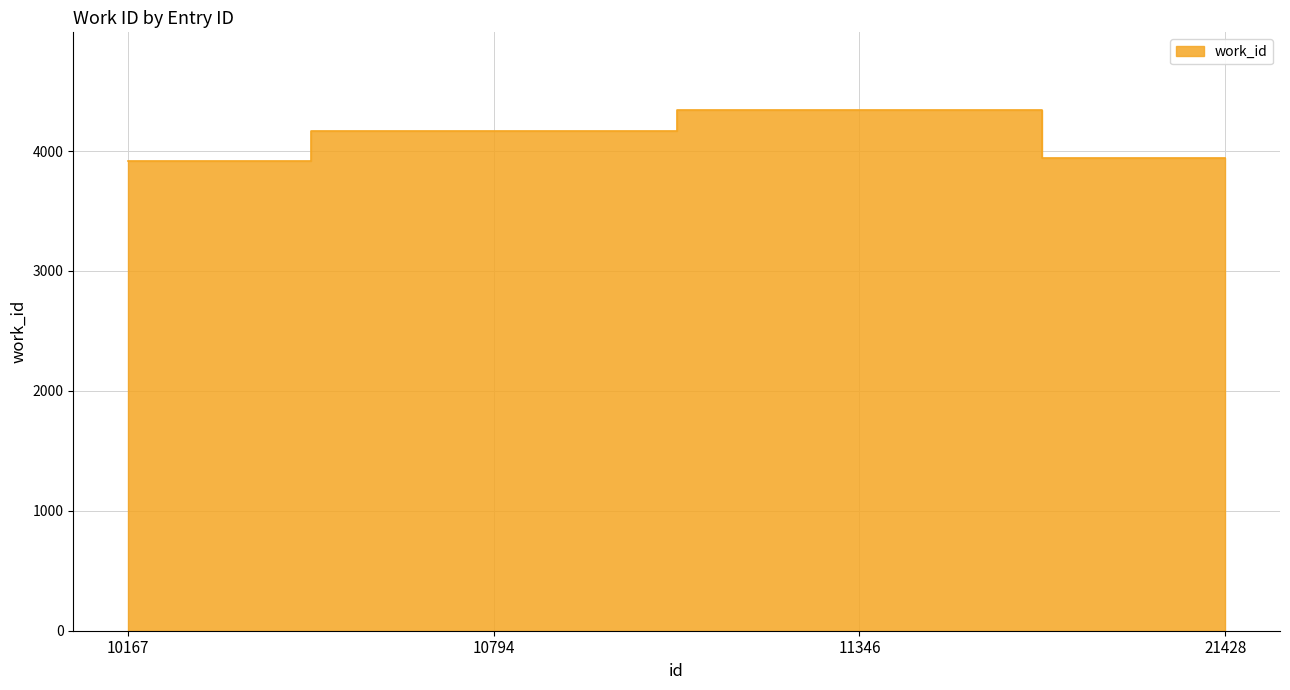

What is the minimum value shown in the chart?

3916